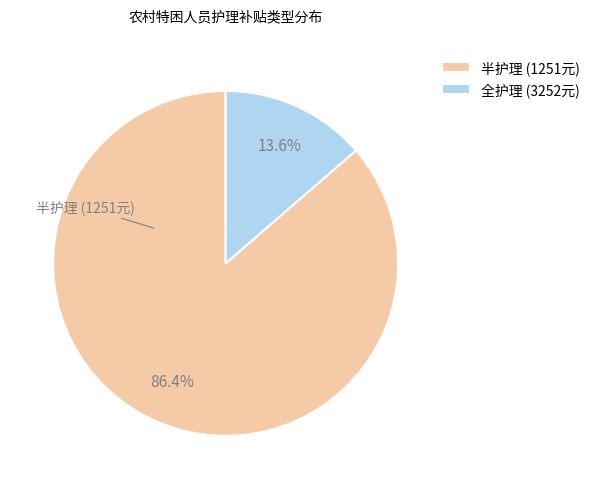

Is there a majority slice in this chart?

Yes